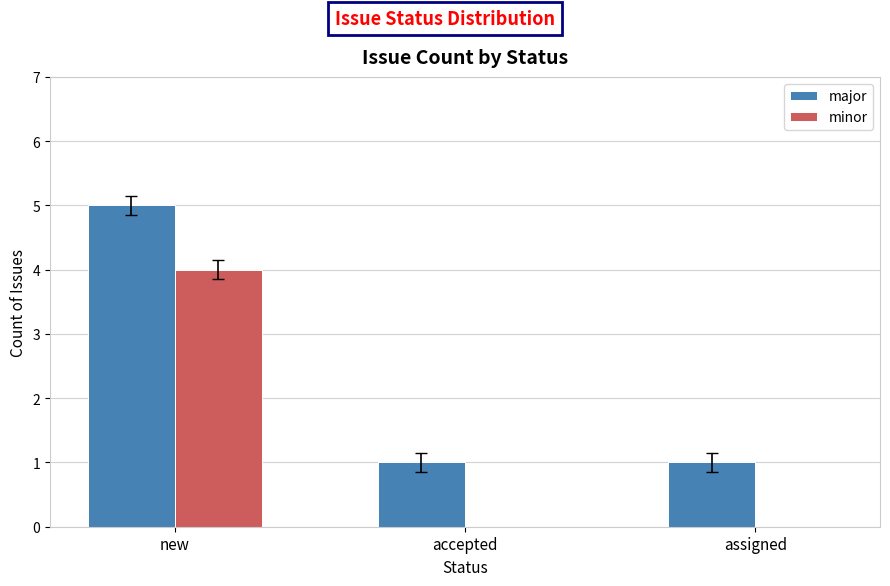

What value does the minor series have at new?

4